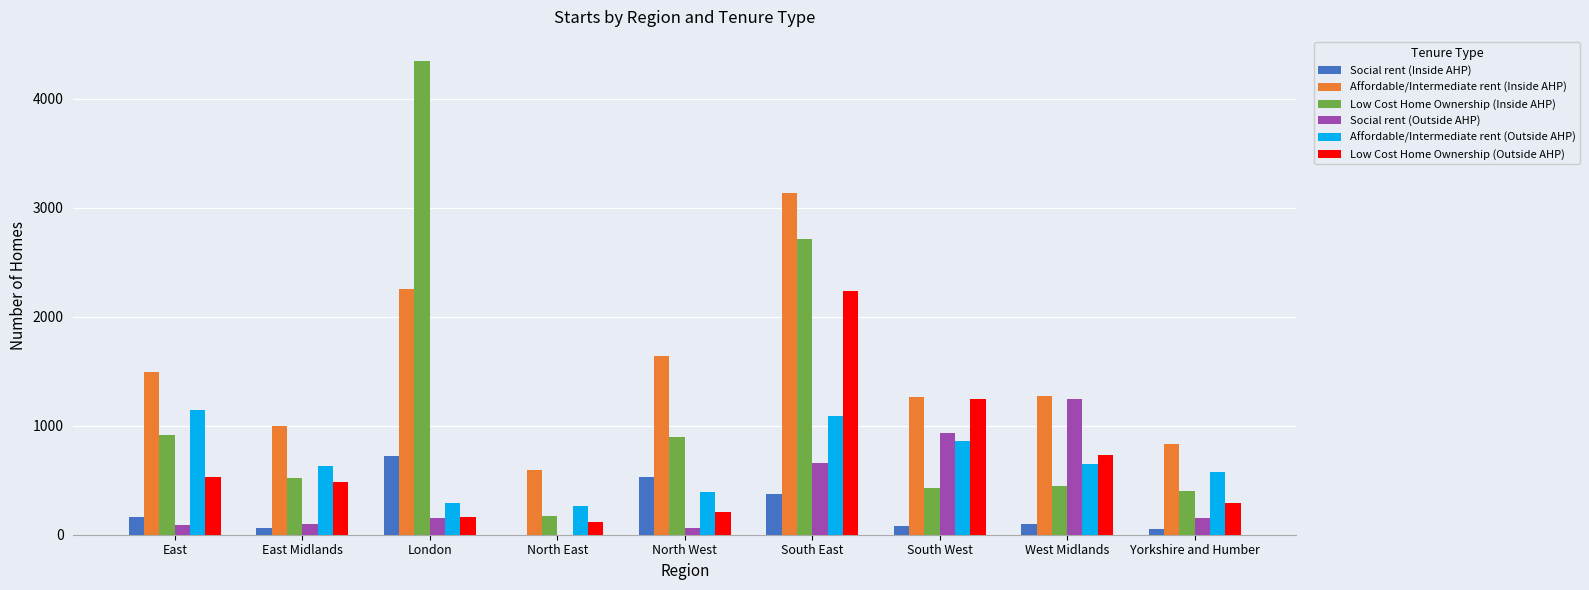

Between North West and Yorkshire and Humber, which series saw the biggest shift?

Affordable/Intermediate rent (Inside AHP)